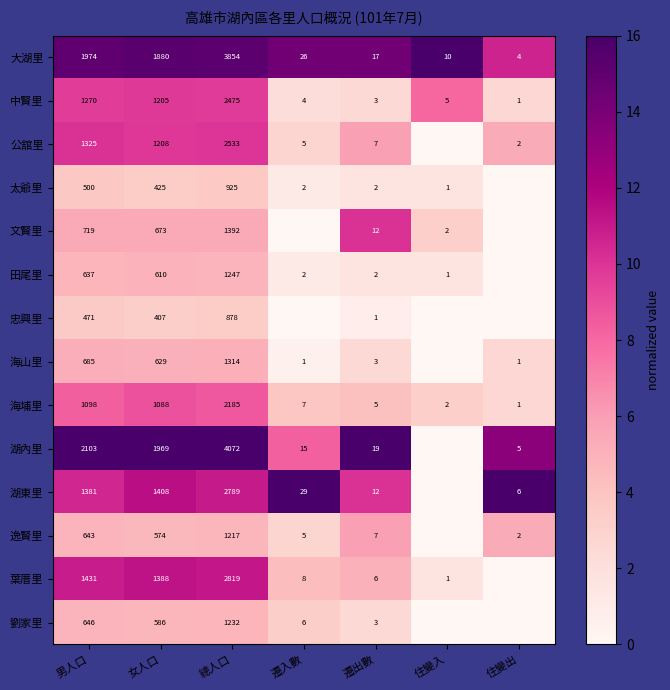

True or false: 逸賢里 has a value of 5 at 遷入數.

True